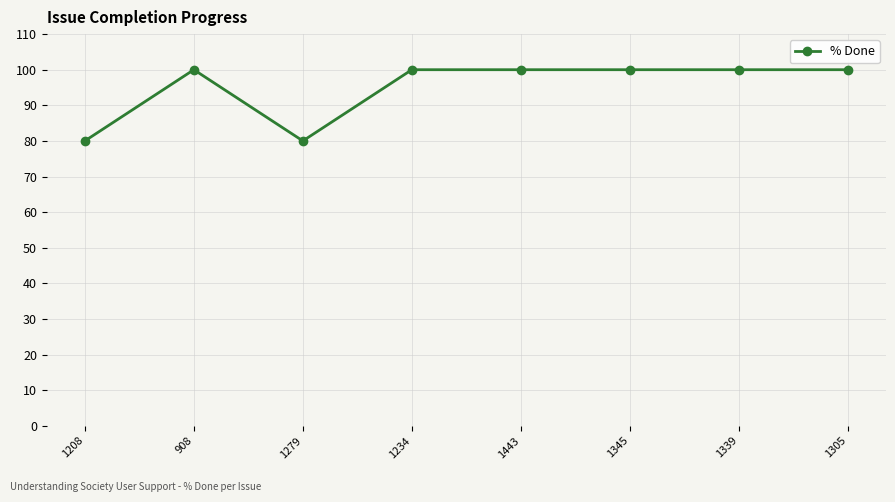

What value does the data have at 1443?

100